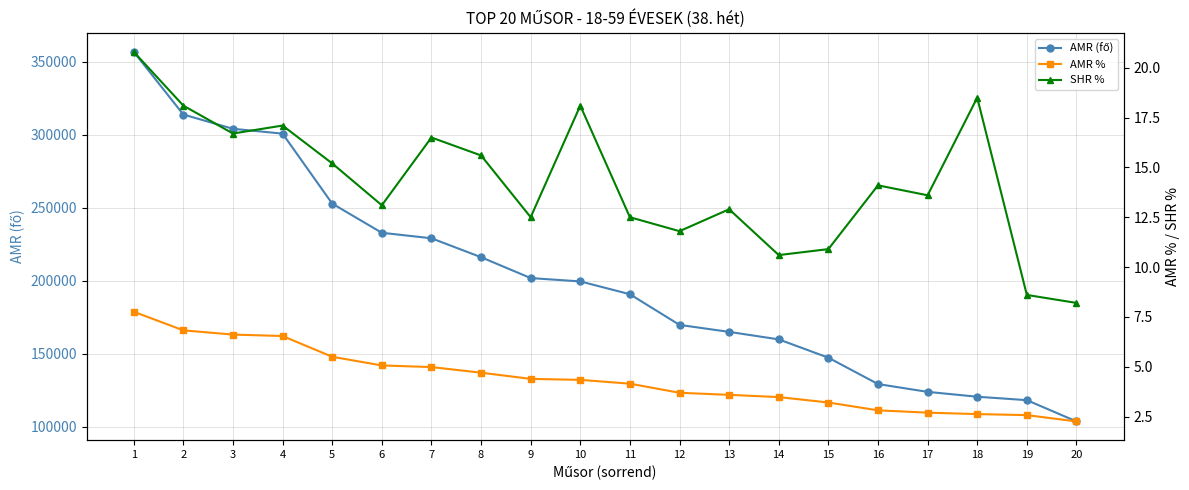

What is the average value of the AMR % series?

4.4